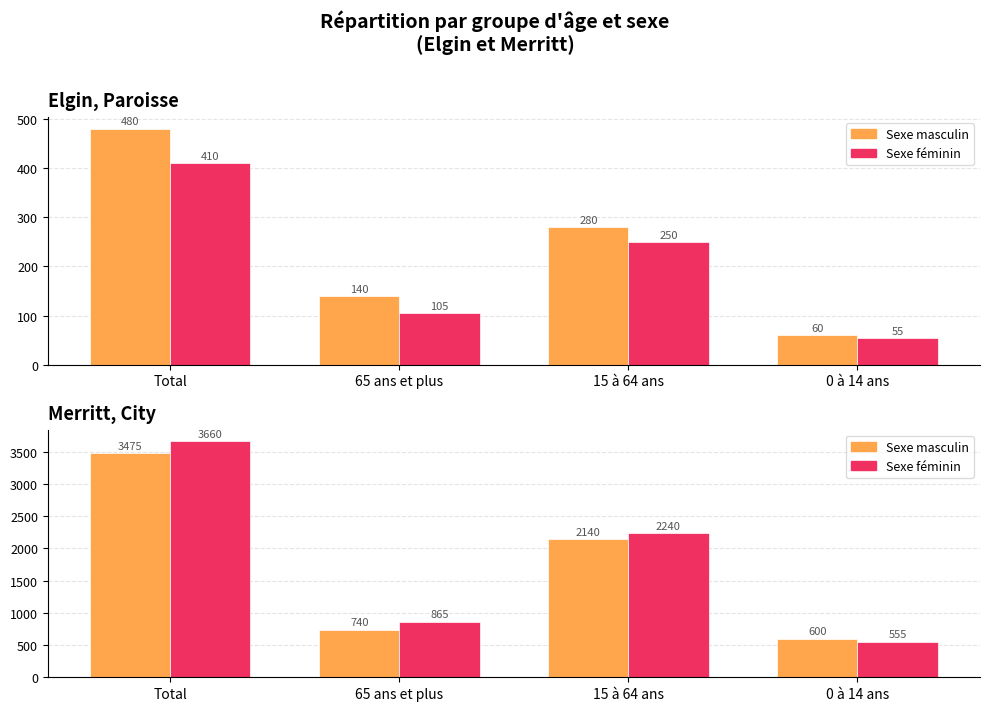

The Merritt - Sexe féminin series shows 3954 at 15 à 64 ans. True or false?

False